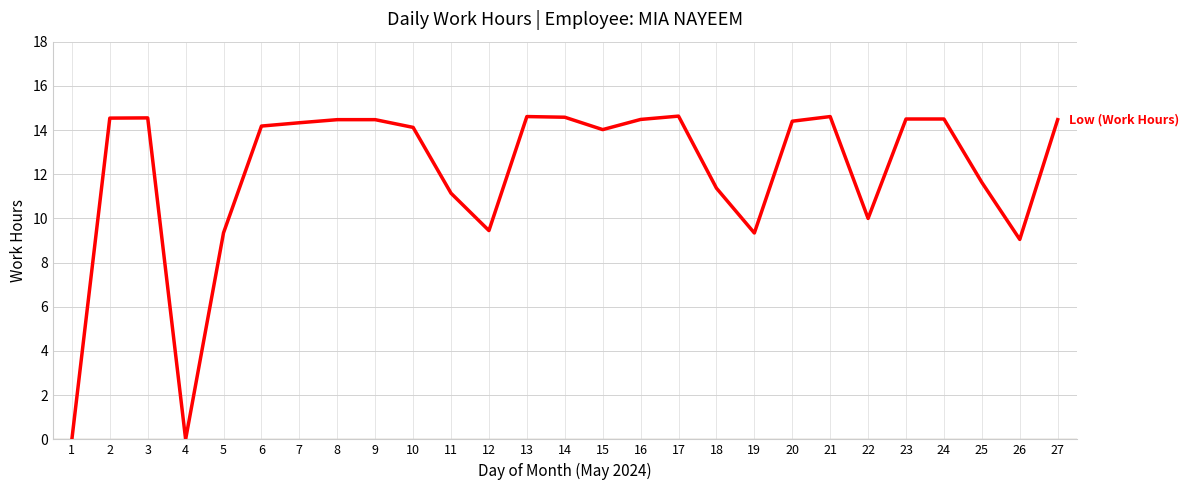

Between 18 and 15, which is larger?

15